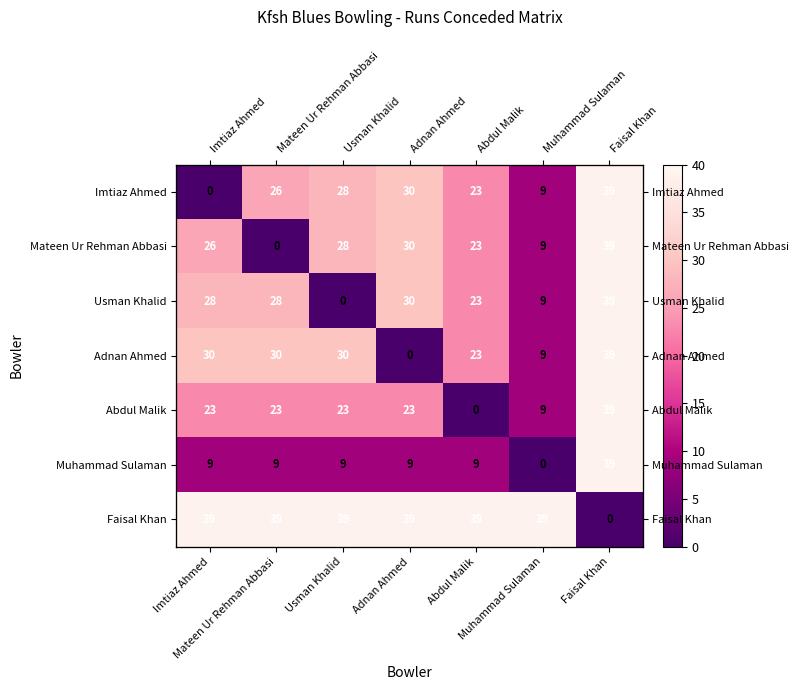

List the series in order of their peak value, highest first.

Imtiaz Ahmed, Mateen Ur Rehman Abbasi, Usman Khalid, Adnan Ahmed, Abdul Malik, Muhammad Sulaman, Faisal Khan